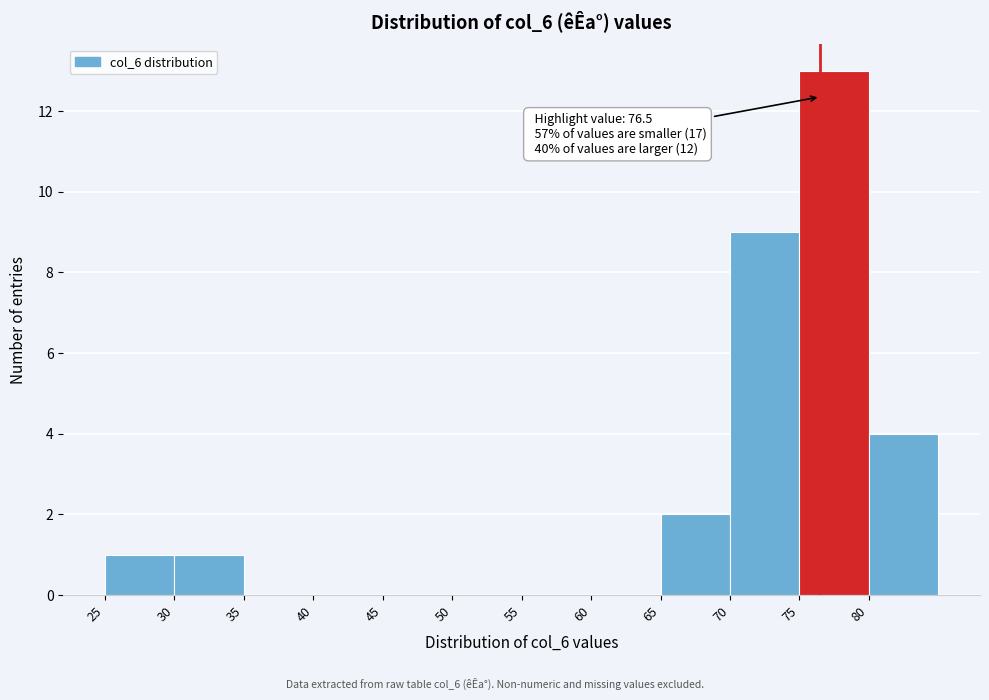

Over which range of the x-axis is the bar tallest?

75 to 80